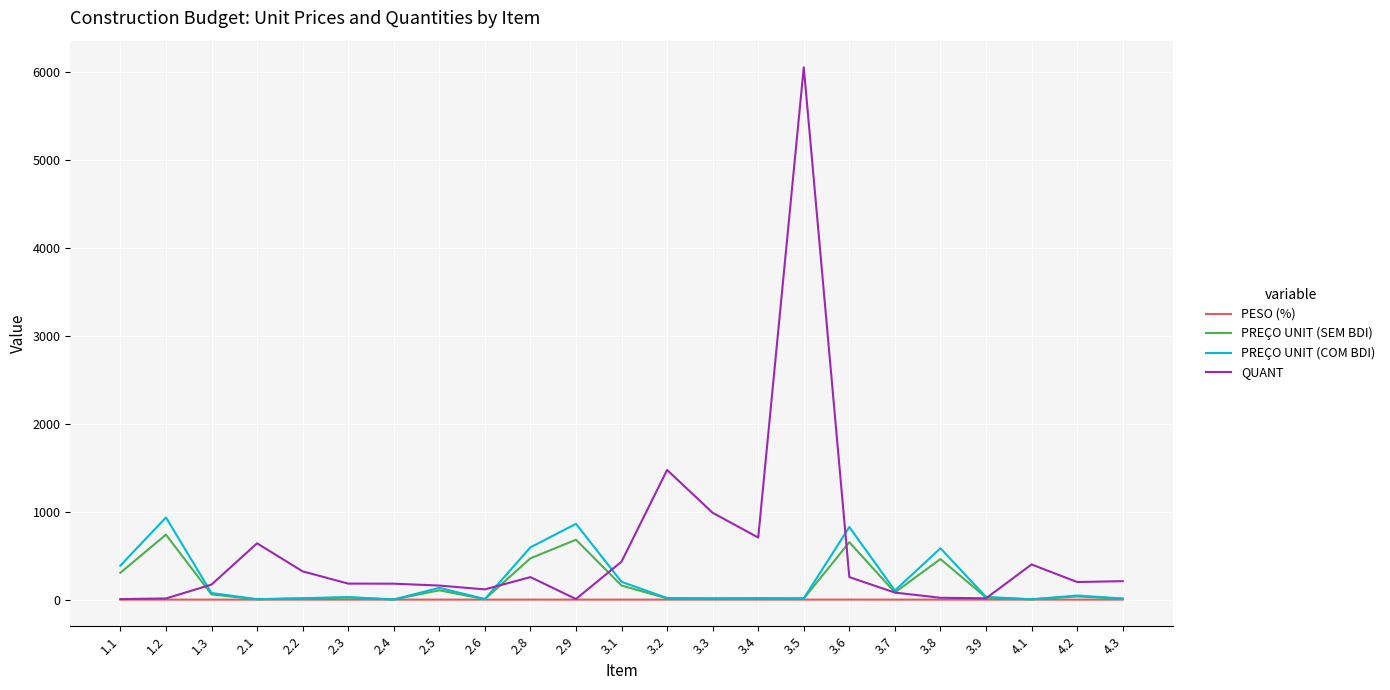

What position from the left is 3.7?

18